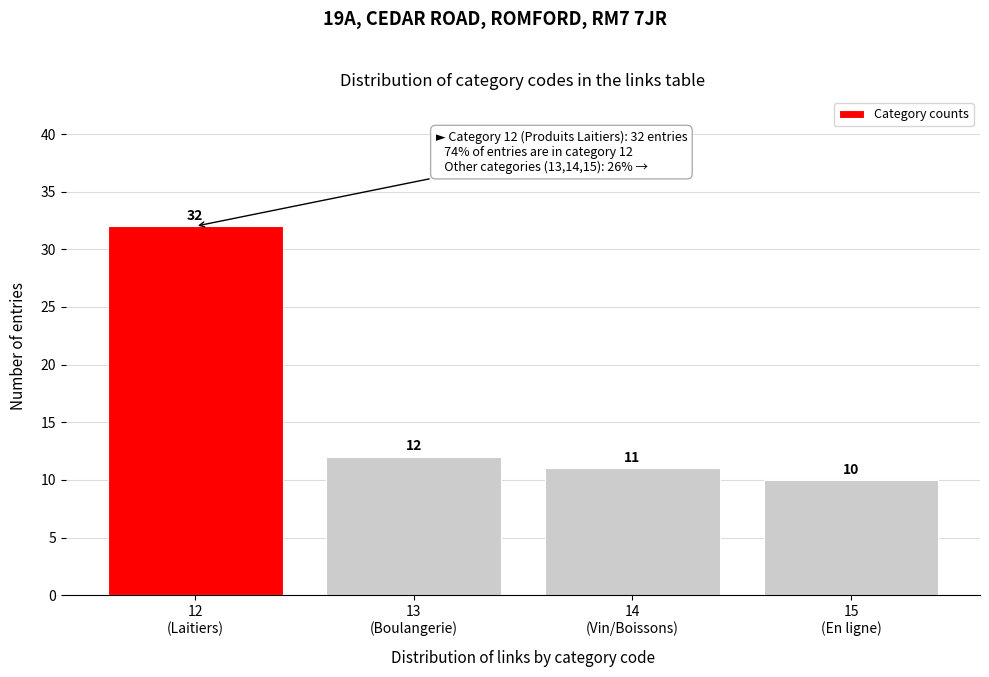

Reading right to left, transcribe all the data shown in this chart.

10	11	12	32